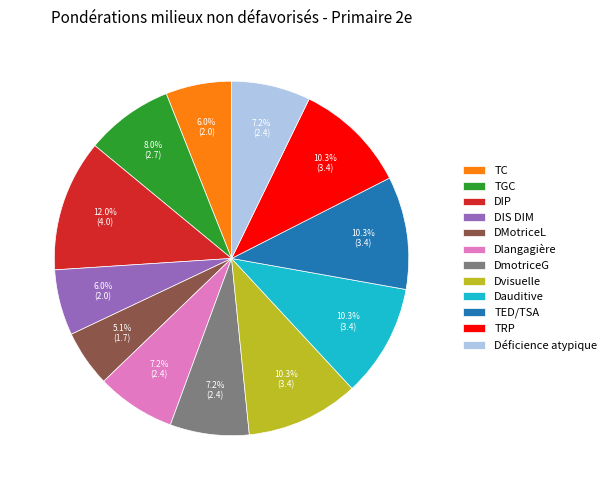

To the nearest percent, what is the difference between the DIP and Dauditive slice percentages?

2%